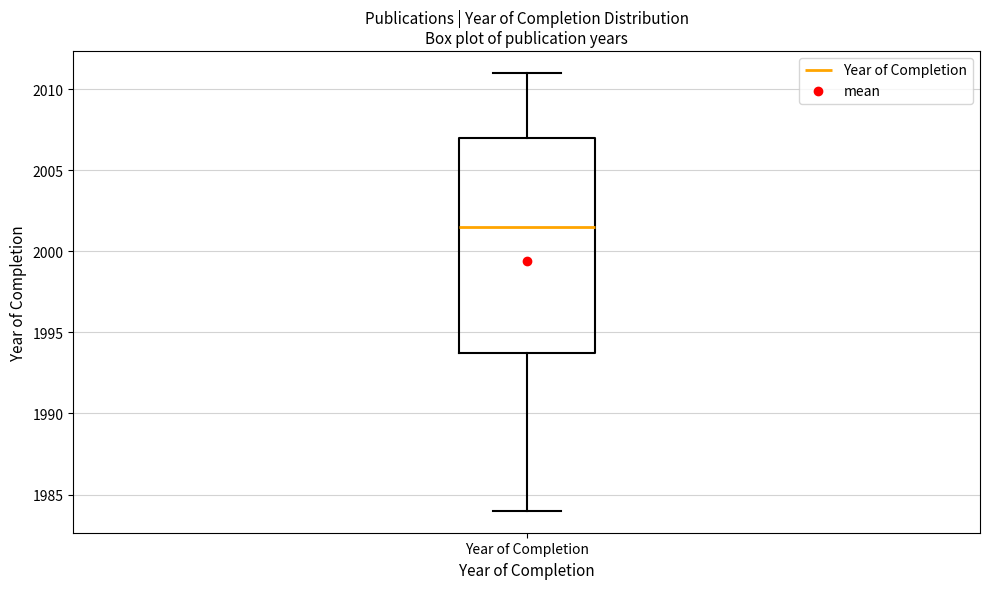

Transcribe this box plot: give where the median line is, the range the box spans, and where the two whiskers end, as read against the y-axis. The values are not printed on the chart, so give them approximately, as read against the axis.

median 2001.5, box 1994.0 to 2007.0, whiskers 1984.0 to 2011.0